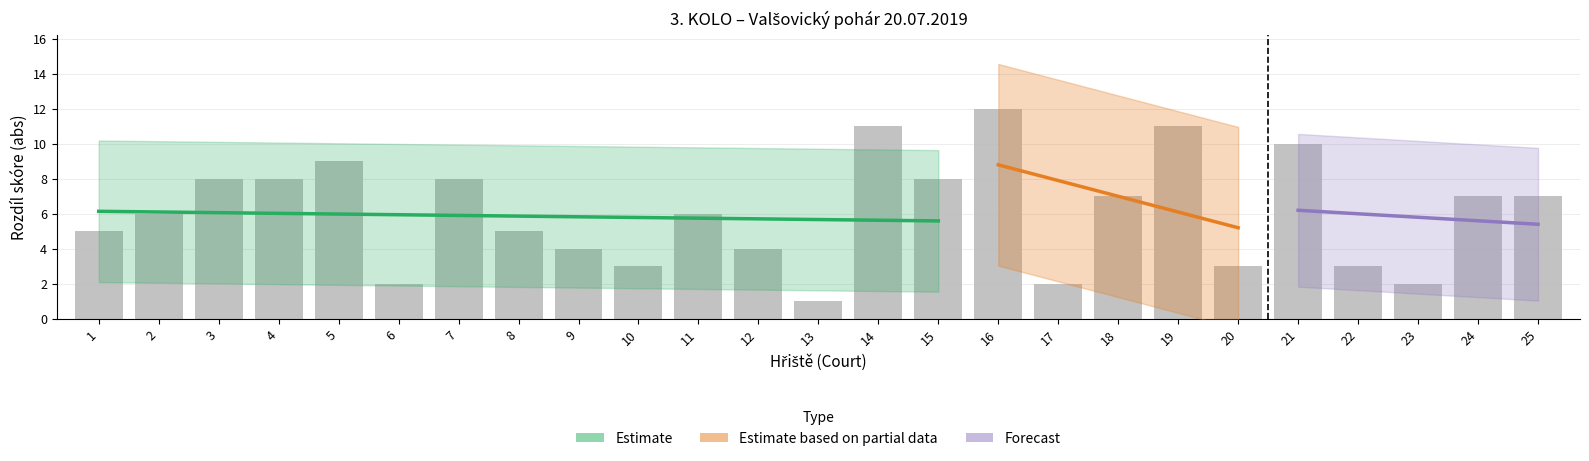

At how many categories does at least one series exceed -2?

25